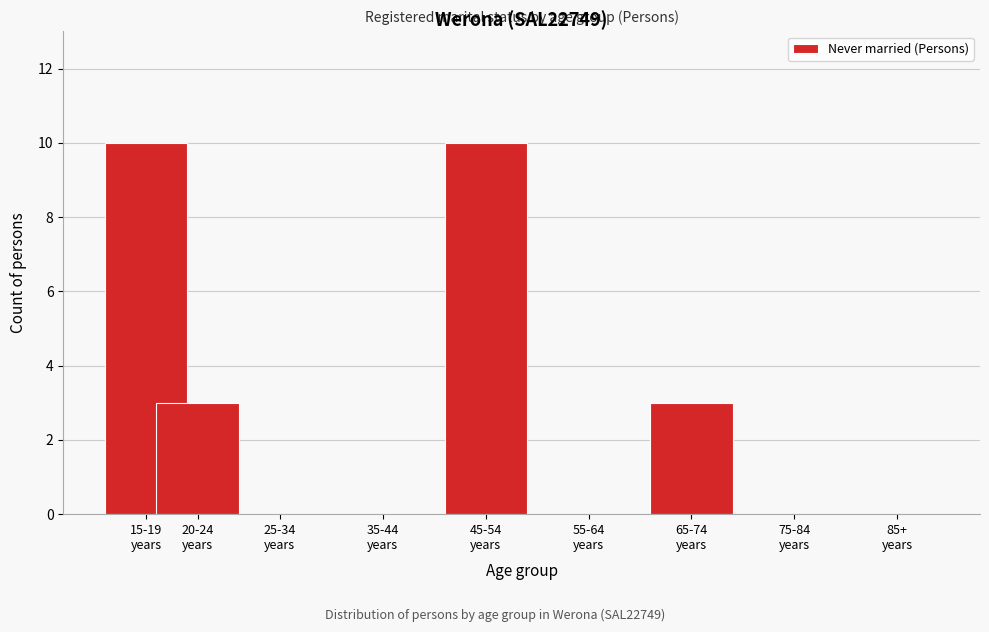

What is the maximum value shown in the chart?

10